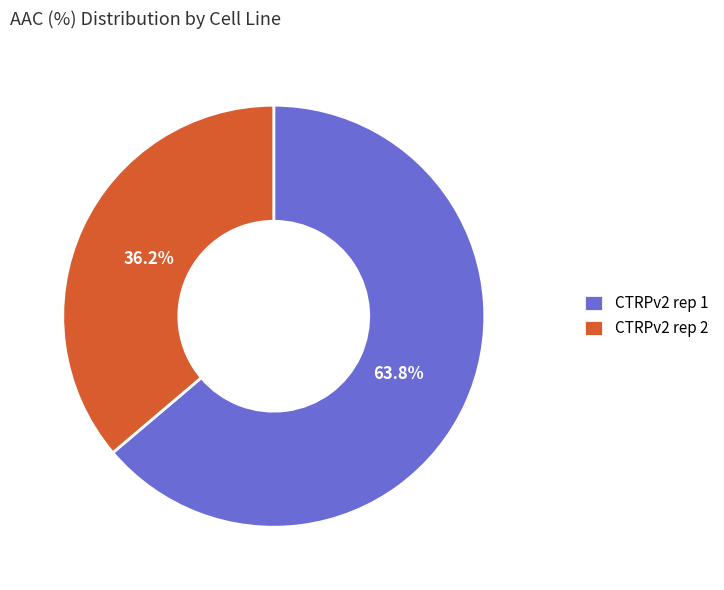

Approximately how many times larger is the value at CTRPv2 rep 2 compared to CTRPv2 rep 1?

0.6